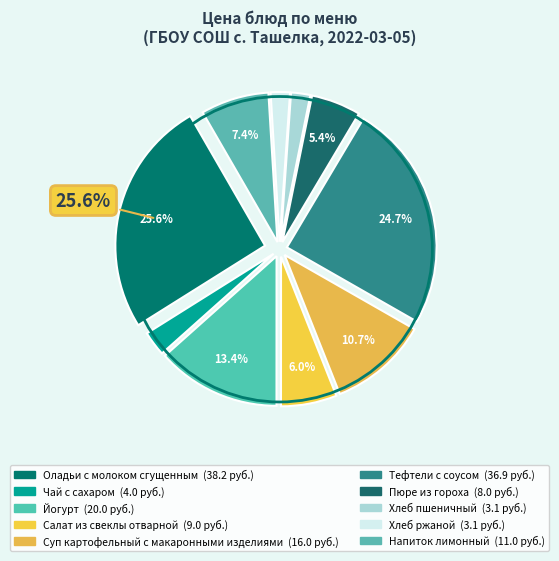

What is the ratio of the value at Суп картофельный с макаронными изделиями to the value at Йогурт?

0.8